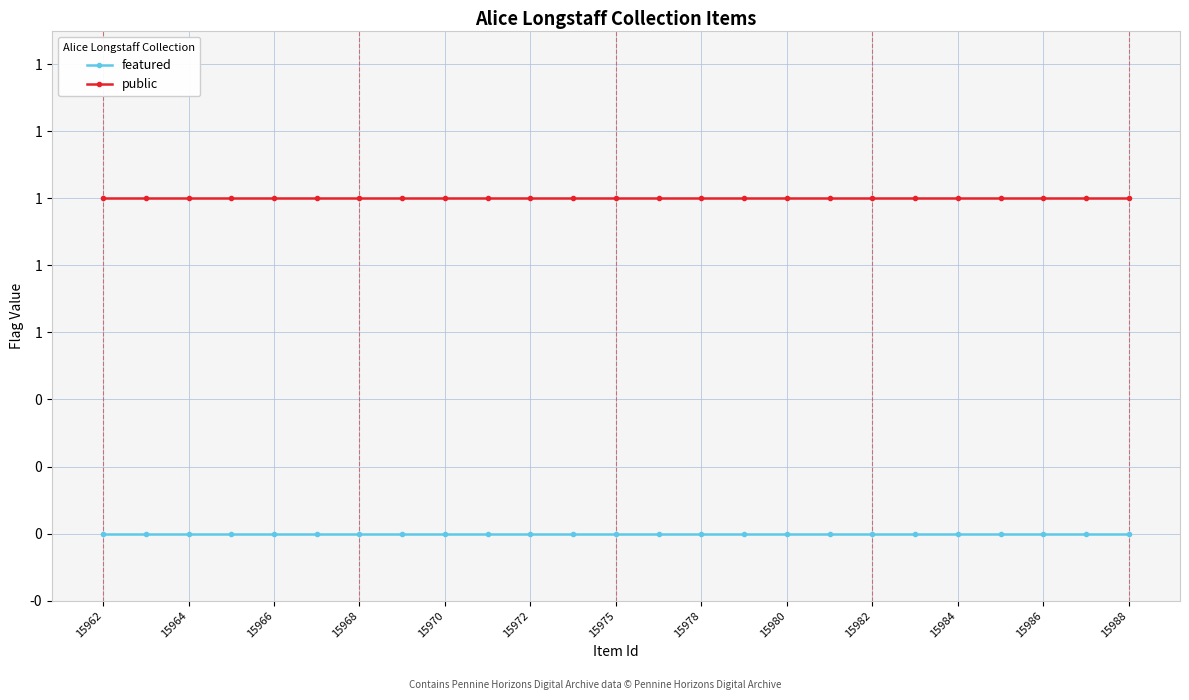

True or false: public and featured intersect in this chart.

False